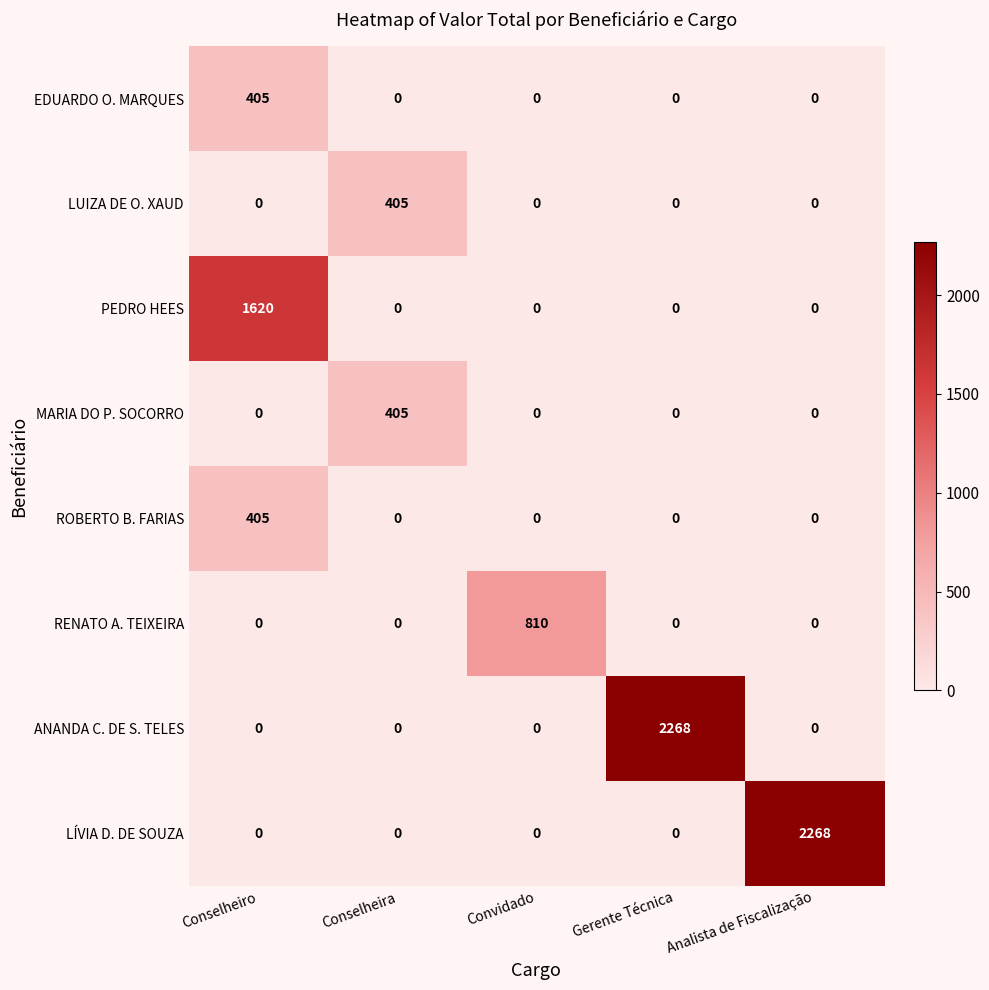

At which label does ROBERTO B. FARIAS reach its peak?

Conselheiro